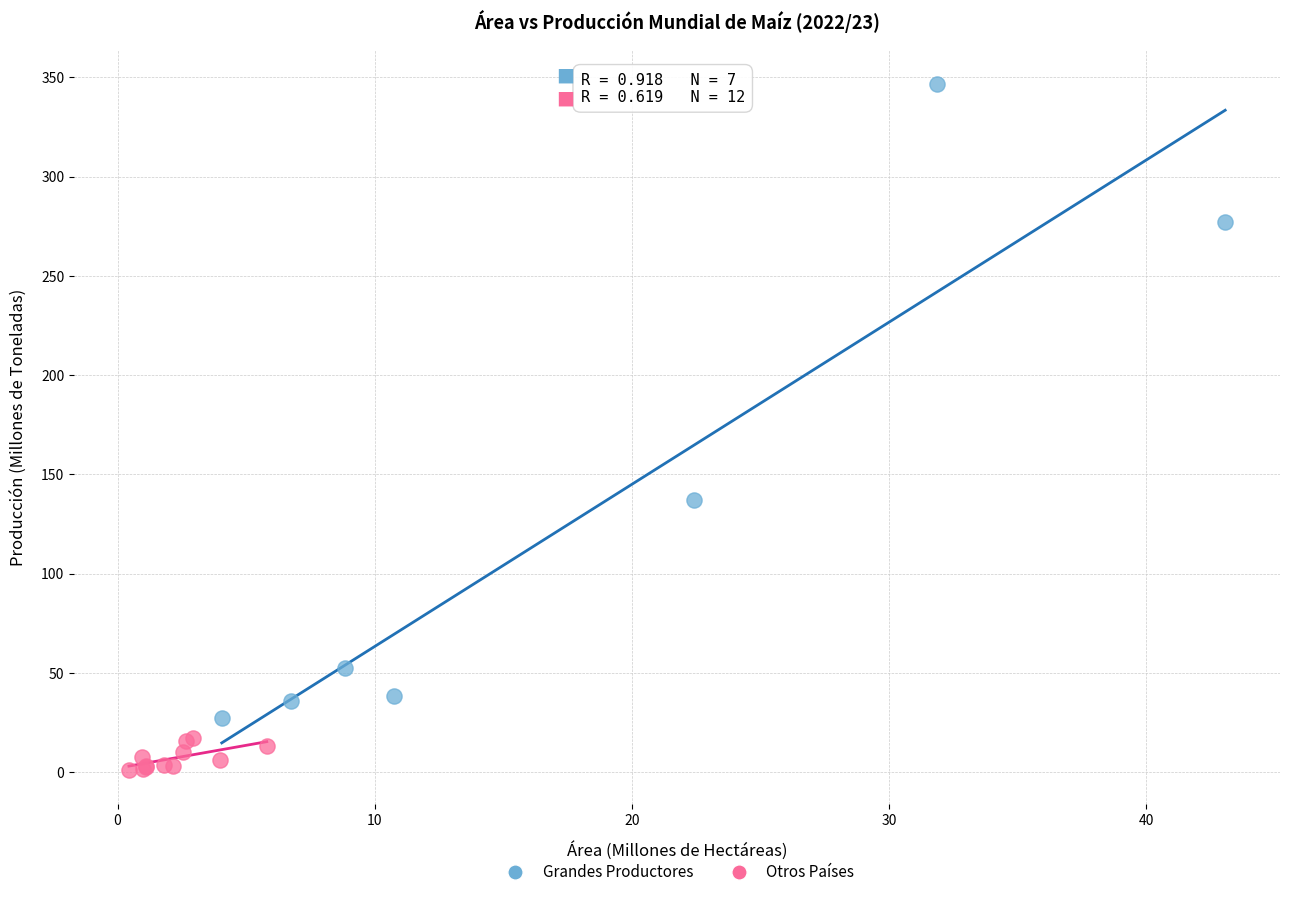

Which series contains the highest Y value?

Grandes Productores